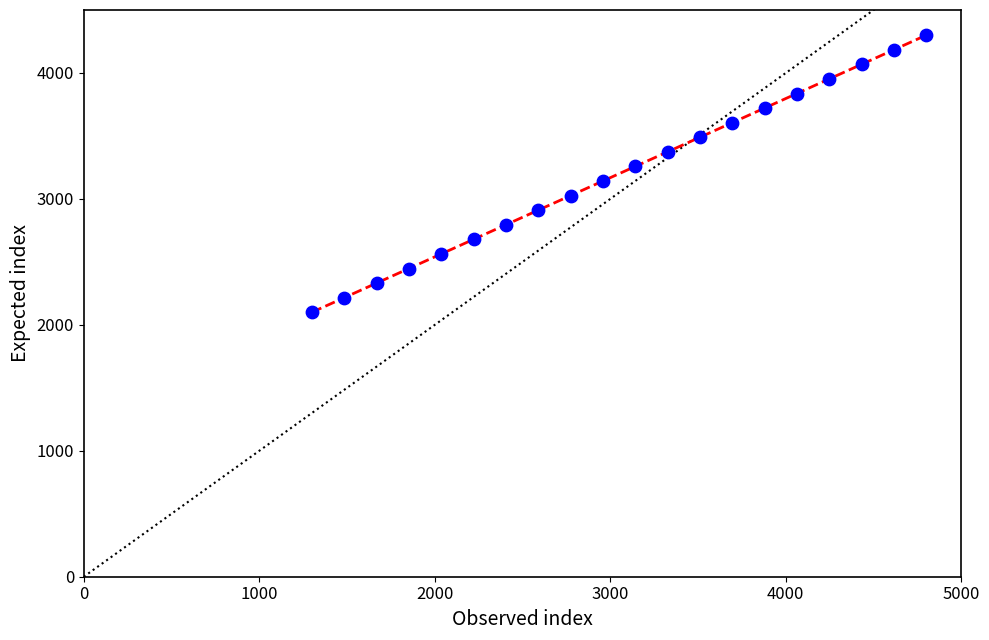

What is the range of X values (max minus min)?

3500.0